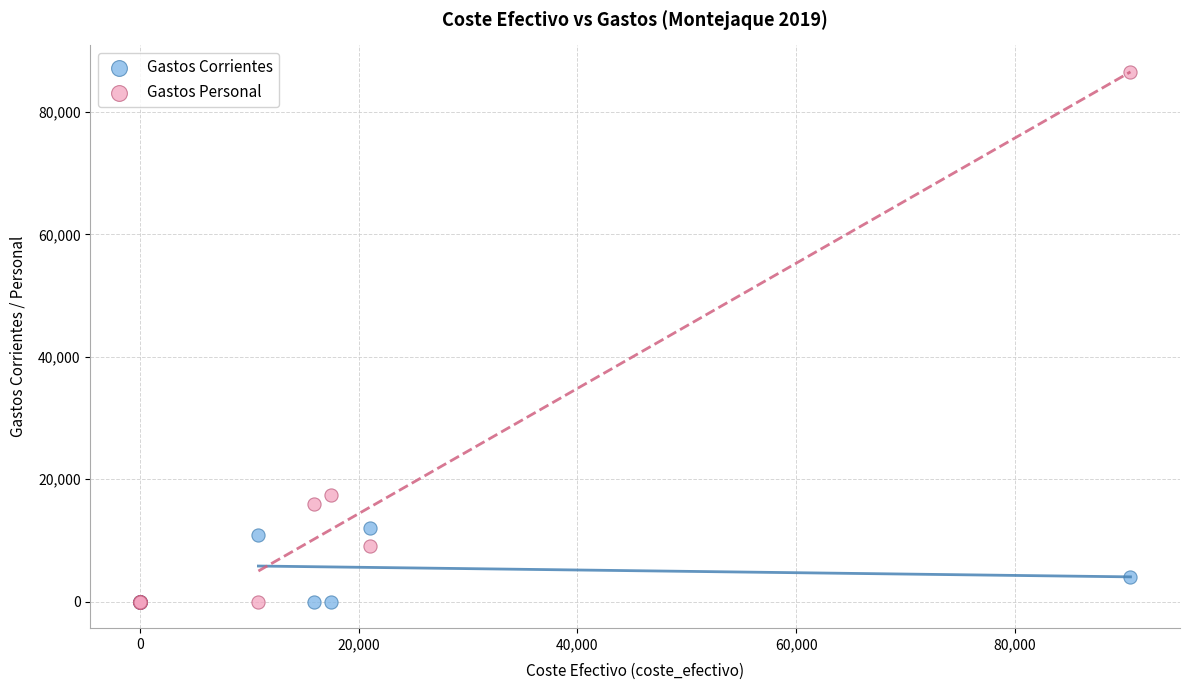

In the Gastos Personal series, what Y value is closest to 43252?

17482.8